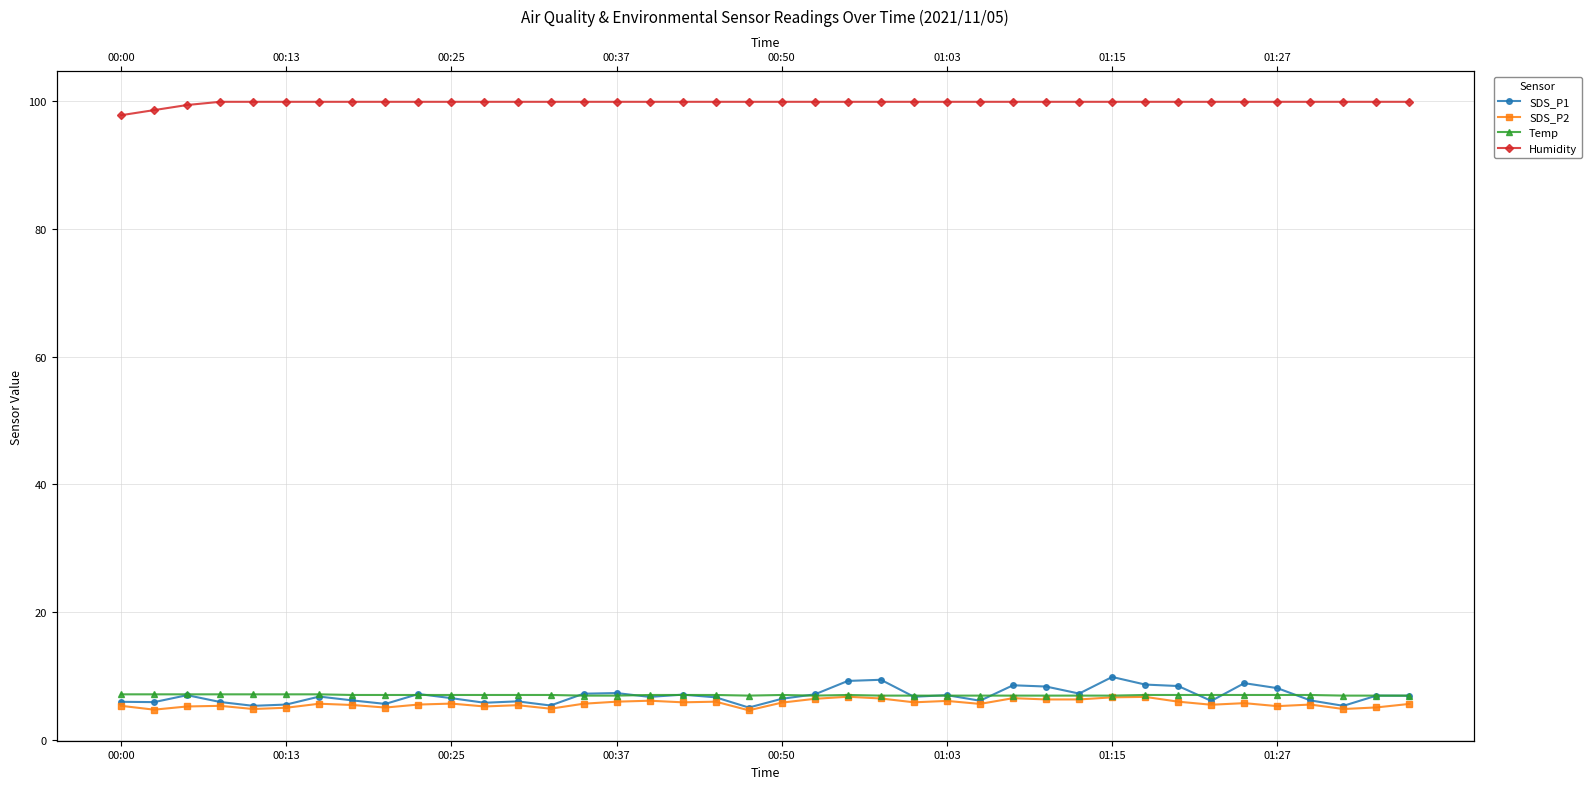

What is the sum of the Humidity values at 00:00 and 24?

197.7